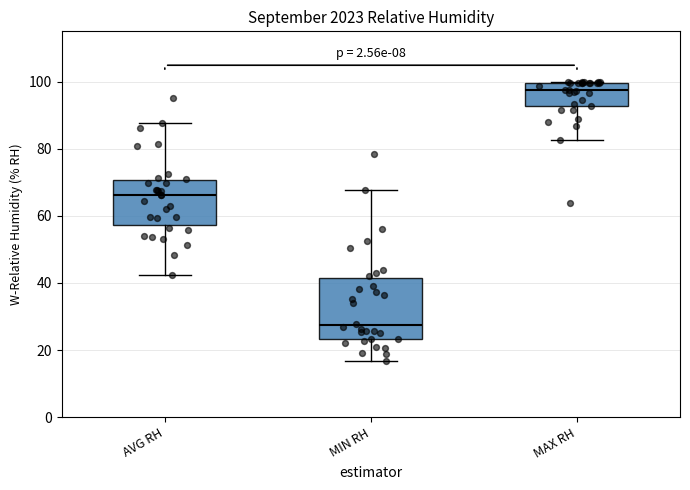

Which box's median line is the highest?

MAX RH